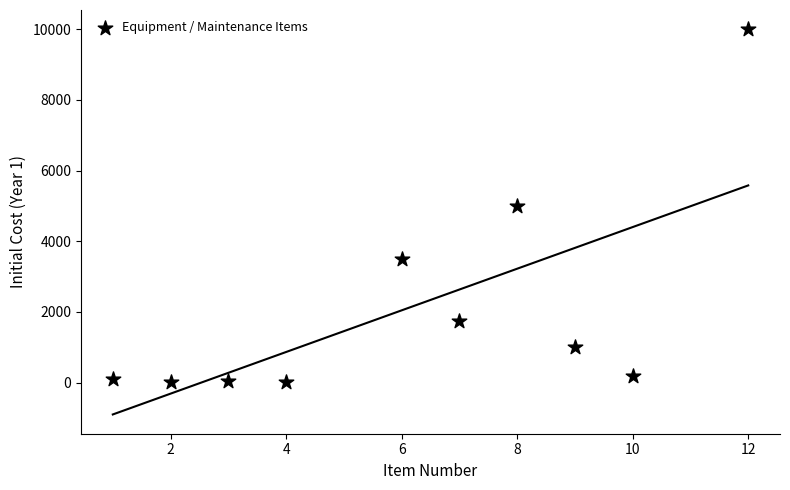

What is the average X value?

6